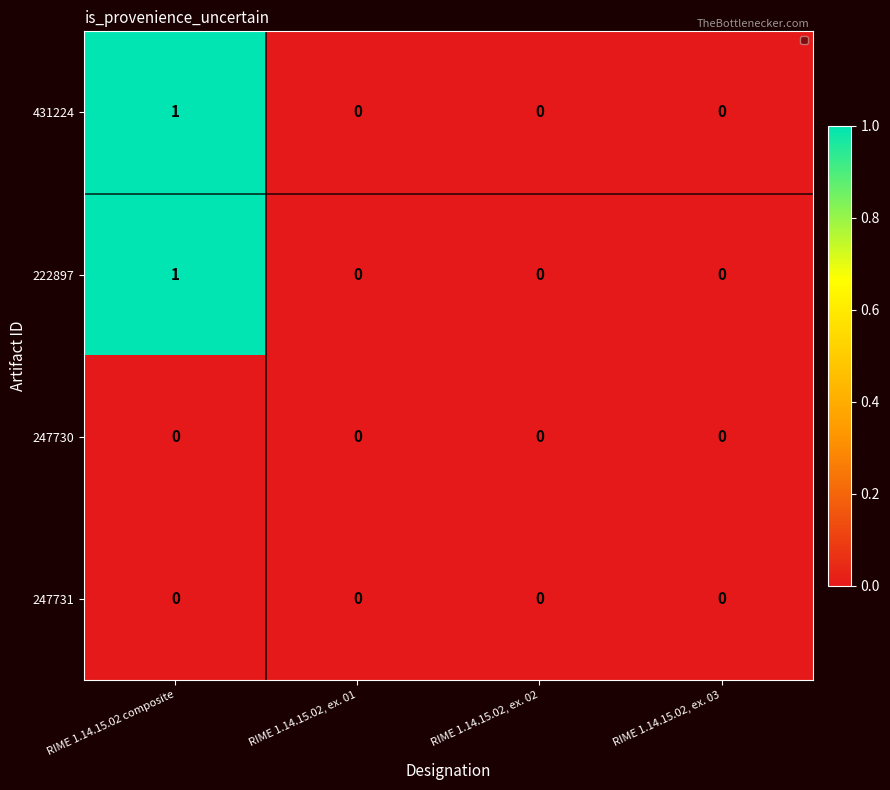

Reading left to right, list all the values displayed in this chart.

431224: RIME 1.14.15.02 composite=1	RIME 1.14.15.02, ex. 01=0	RIME 1.14.15.02, ex. 02=0	RIME 1.14.15.02, ex. 03=0
222897: RIME 1.14.15.02 composite=1	RIME 1.14.15.02, ex. 01=0	RIME 1.14.15.02, ex. 02=0	RIME 1.14.15.02, ex. 03=0
247730: RIME 1.14.15.02 composite=0	RIME 1.14.15.02, ex. 01=0	RIME 1.14.15.02, ex. 02=0	RIME 1.14.15.02, ex. 03=0
247731: RIME 1.14.15.02 composite=0	RIME 1.14.15.02, ex. 01=0	RIME 1.14.15.02, ex. 02=0	RIME 1.14.15.02, ex. 03=0